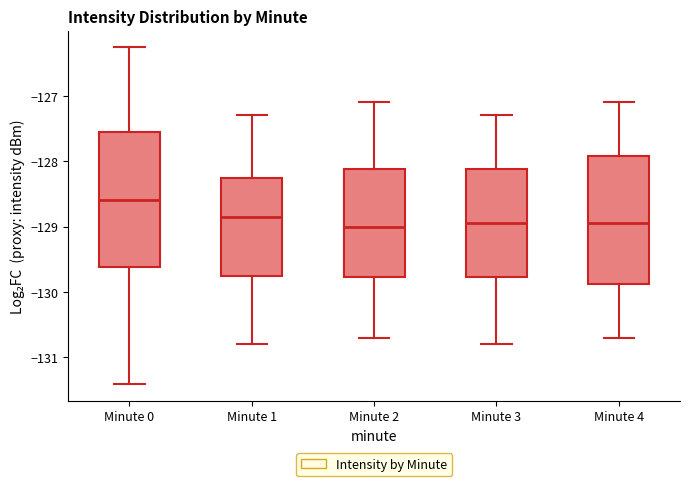

Reading left to right, read every box against the y-axis: the position of its median line, the range the box covers, and the ends of its whiskers. The values are not printed on the chart, so give them approximately, as read against the axis.

Minute 0: median -128.6, box -129.6 to -127.6, whiskers -131.4 to -126.3
Minute 1: median -128.9, box -129.7 to -128.2, whiskers -130.8 to -127.3
Minute 2: median -129.0, box -129.8 to -128.1, whiskers -130.7 to -127.1
Minute 3: median -128.9, box -129.8 to -128.1, whiskers -130.8 to -127.3
Minute 4: median -128.9, box -129.9 to -127.9, whiskers -130.7 to -127.1